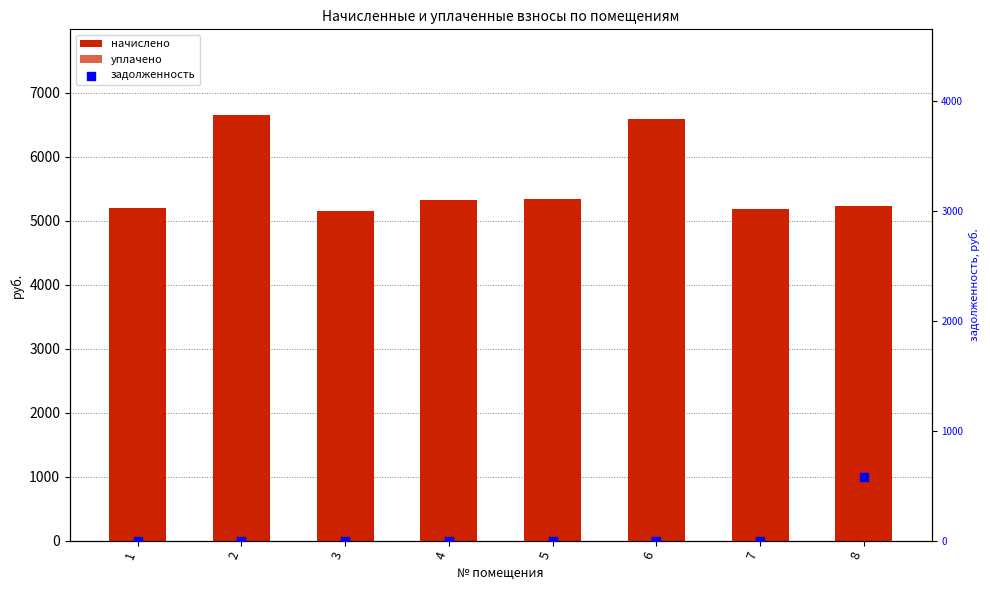

Which series has the widest spread of Y values?

уплачено